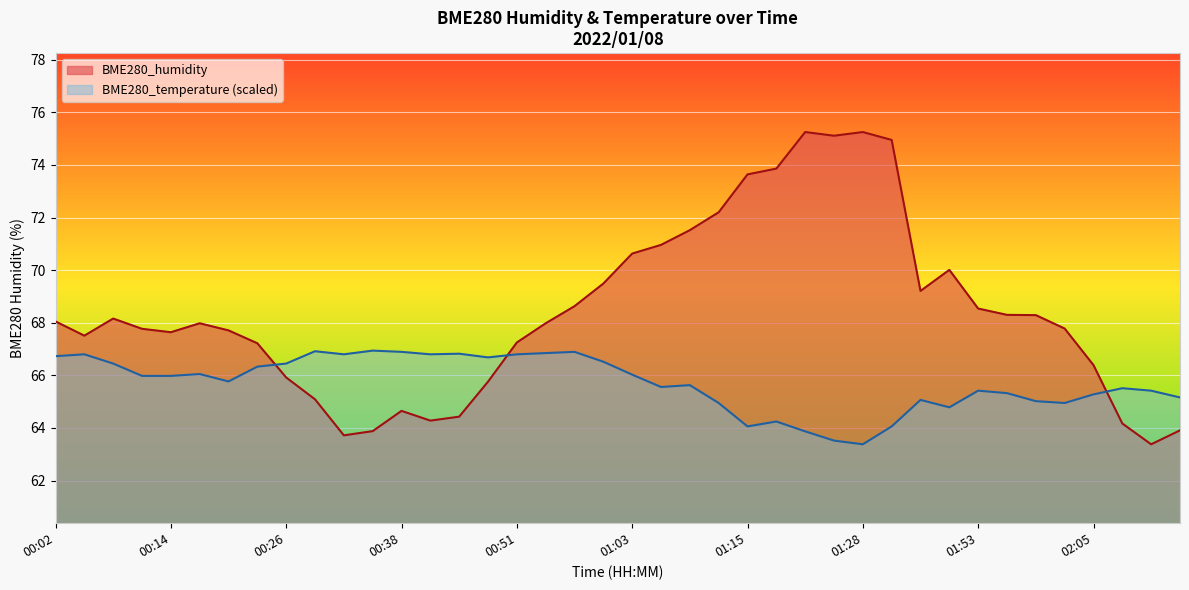

Rank the series by their maximum value, from highest to lowest.

BME280_humidity, BME280_temperature (scaled)